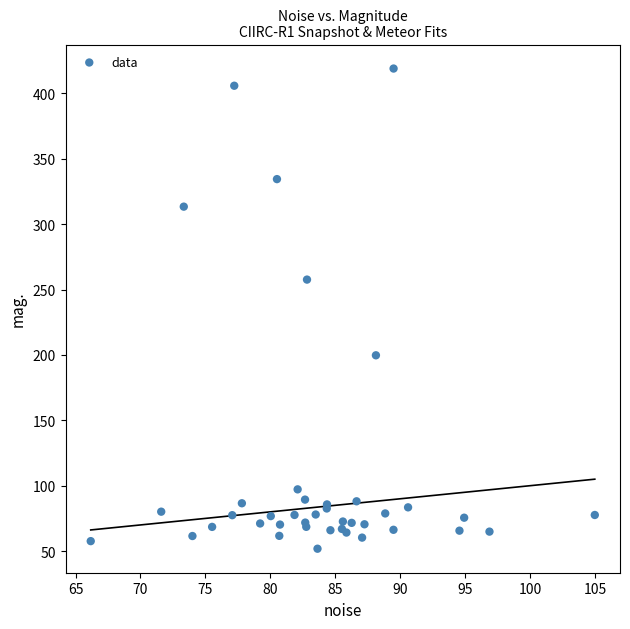

What Y value in the scatter plot is closest to 235?

257.6